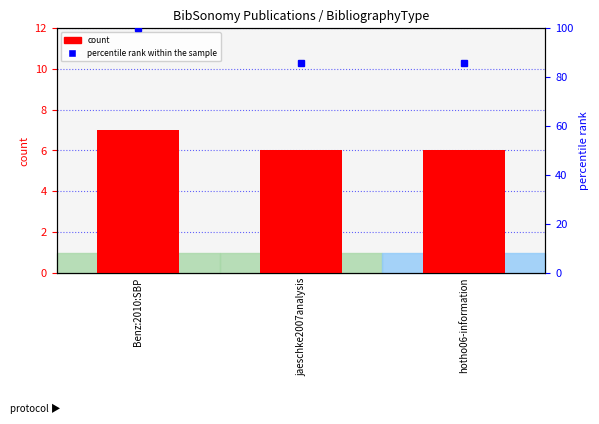

What is the average value of the count series?

6.3